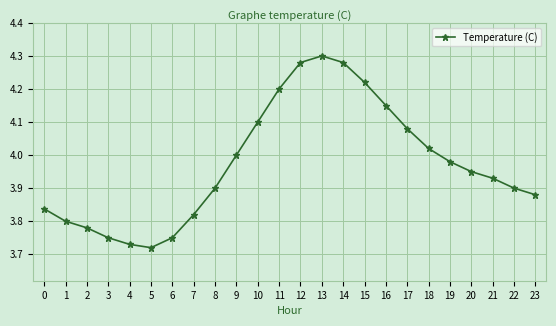

Approximately how many times larger is the value at 1 compared to 19?

1.0